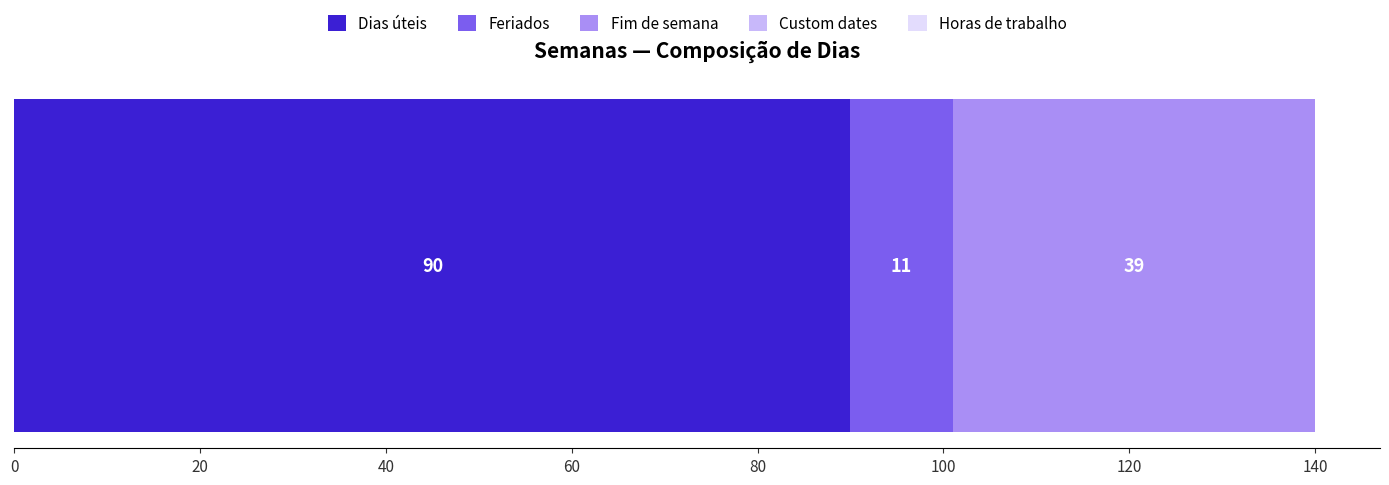

What is the minimum value for Dias úteis?

90